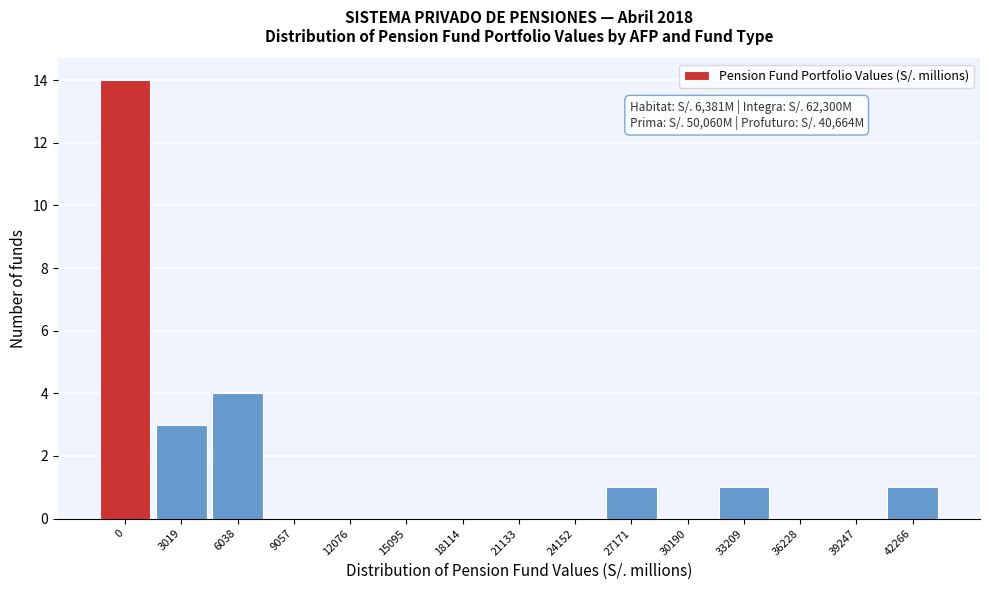

Reading left to right, extract all data points from this chart.

0=14	3019=3	6038=4	9057=0	12076=0	15095=0	18114=0	21133=0	24152=0	27171=1	30190=0	33209=1	36228=0	39247=0	42266=1